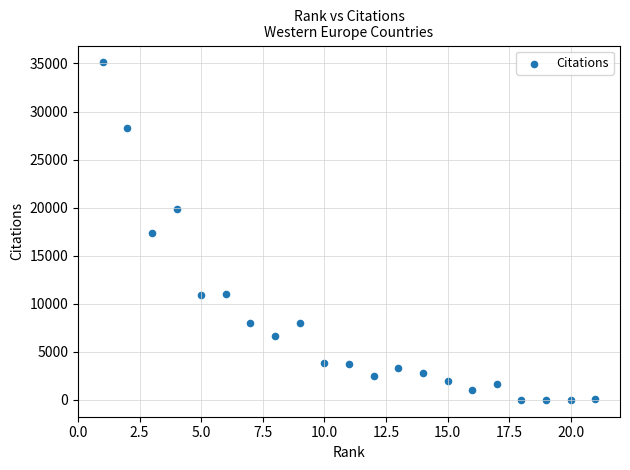

What is the range of Y values (max minus min)?

35112